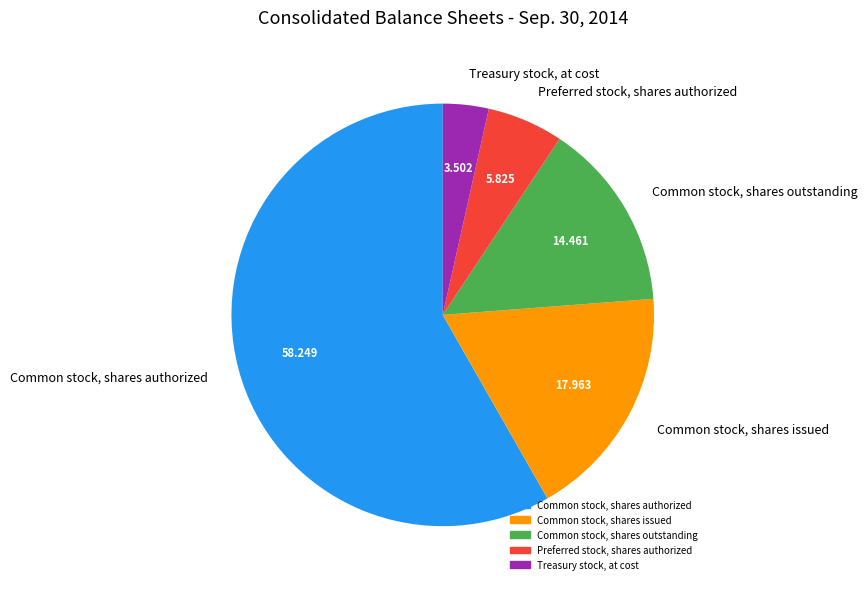

How many slices are in this pie chart?

5